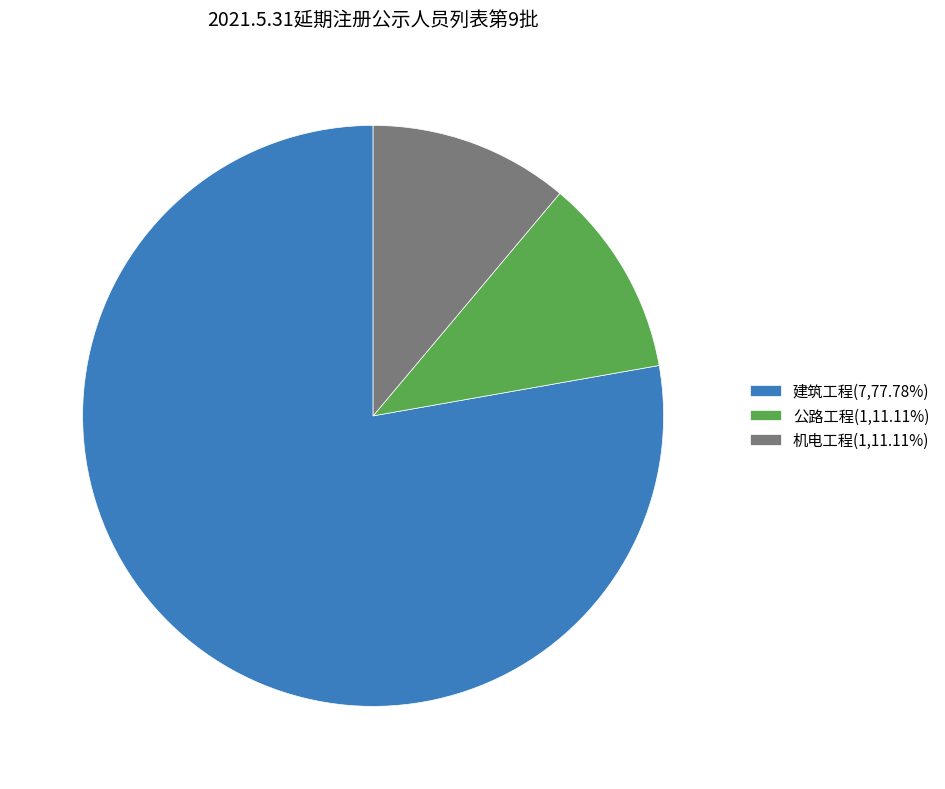

True or false: 公路工程 accounts for 11% of the total.

True